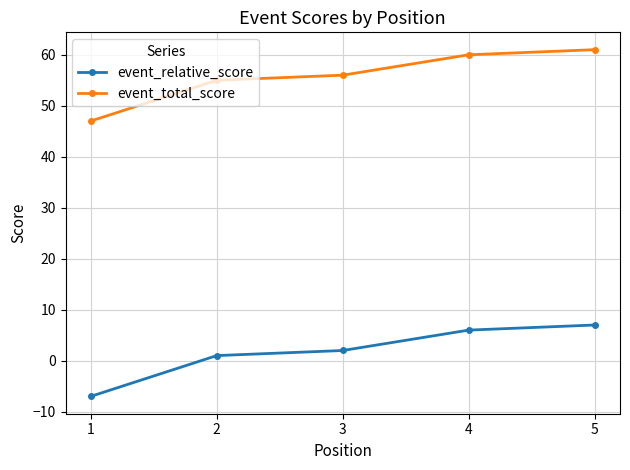

How many lines are shown in the chart?

2